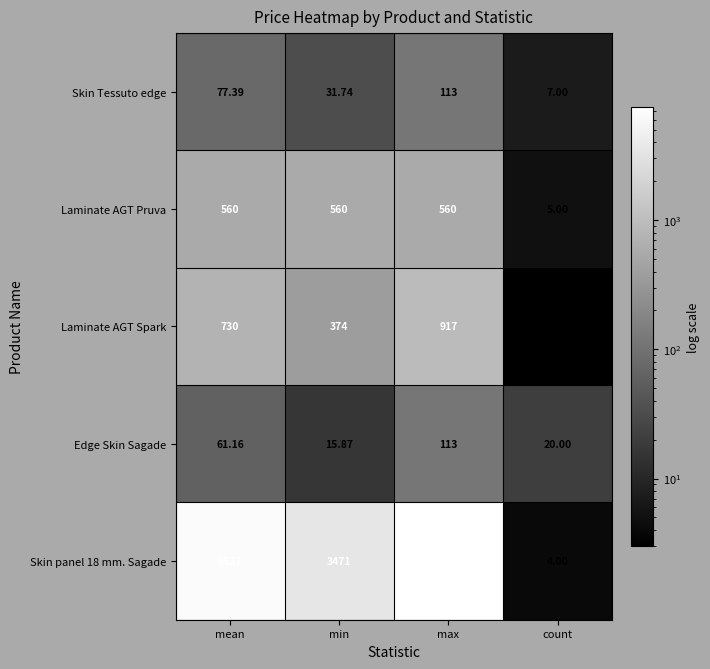

List the labels in order of Skin Tessuto edge value, smallest first.

count, min, mean, max